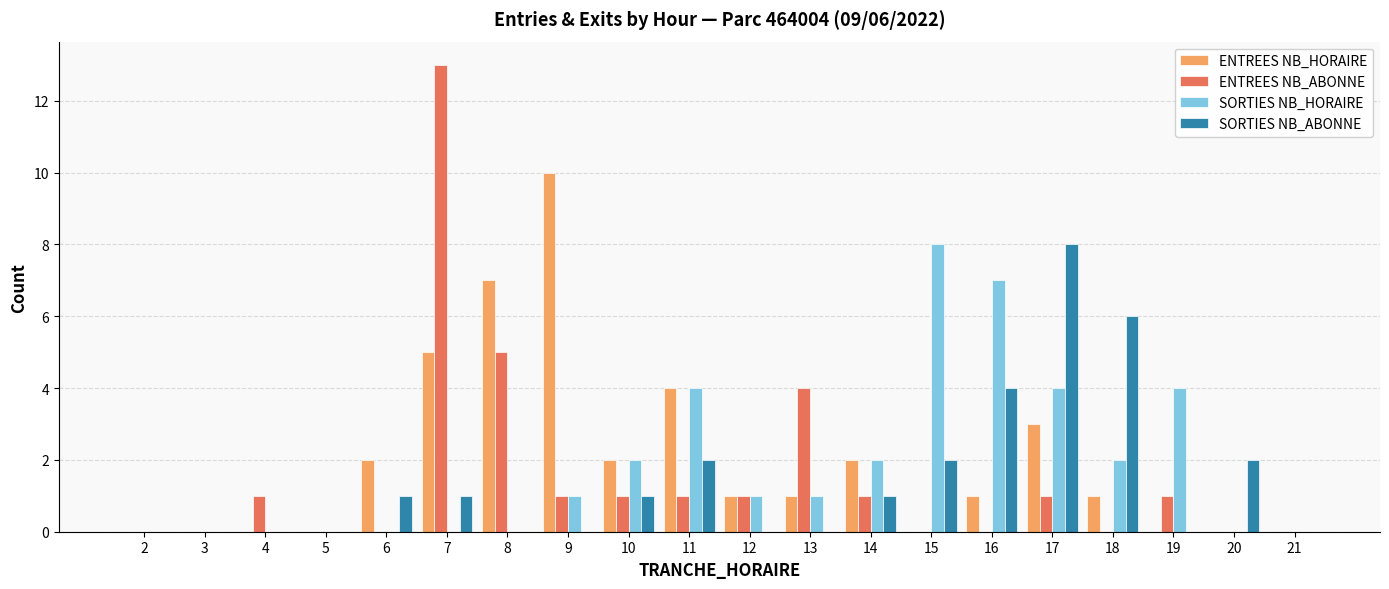

Is it true that ENTREES NB_ABONNE equals 2 at 14?

False